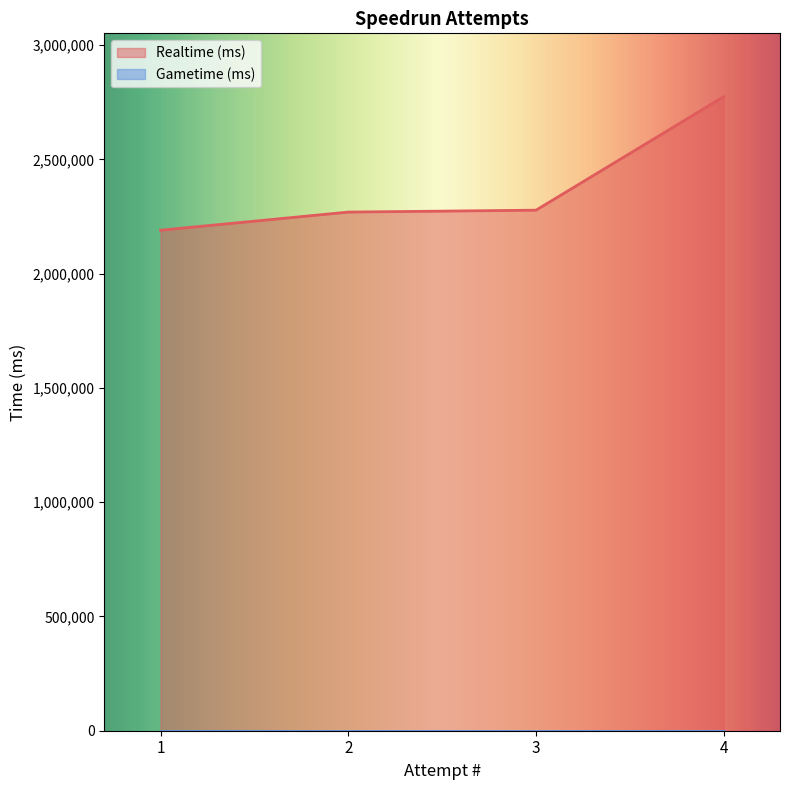

What is the sum of all values?

9510918